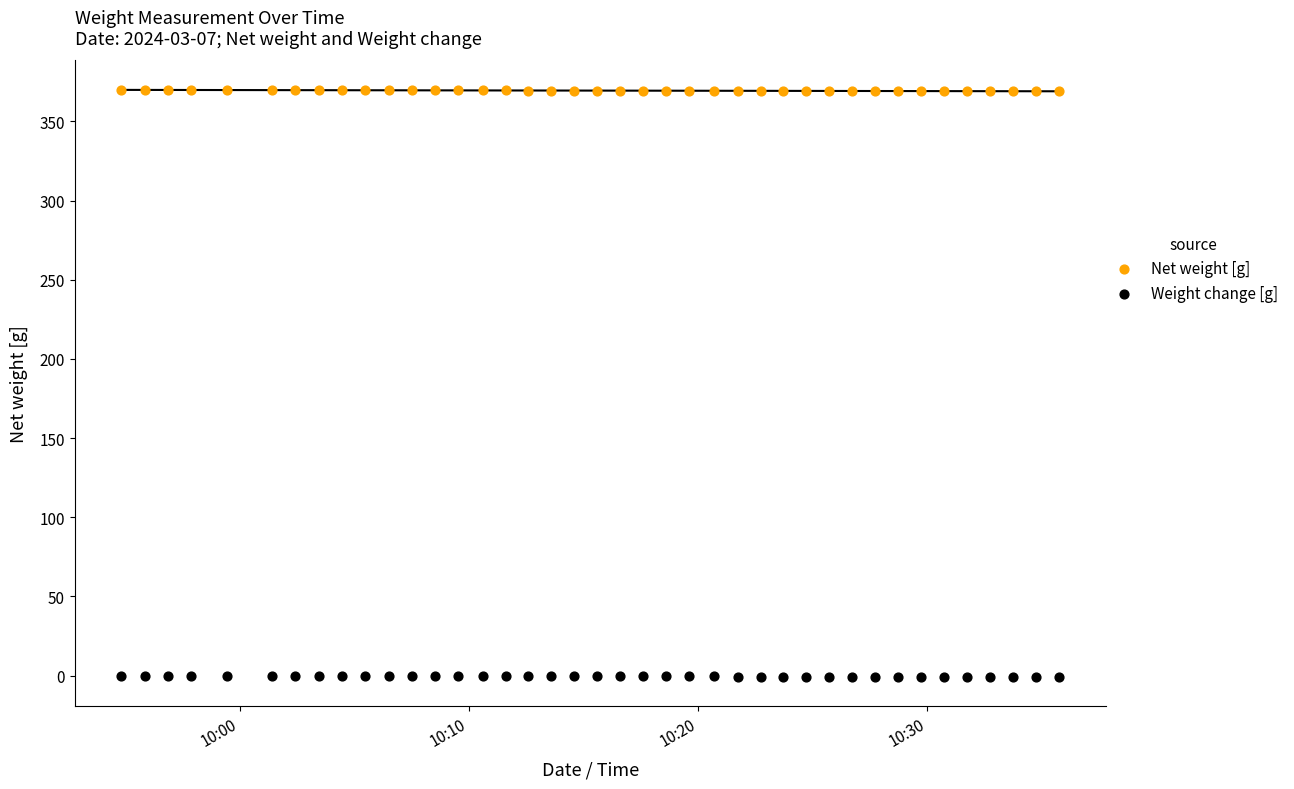

Which series contains the highest Y value?

Net weight [g]